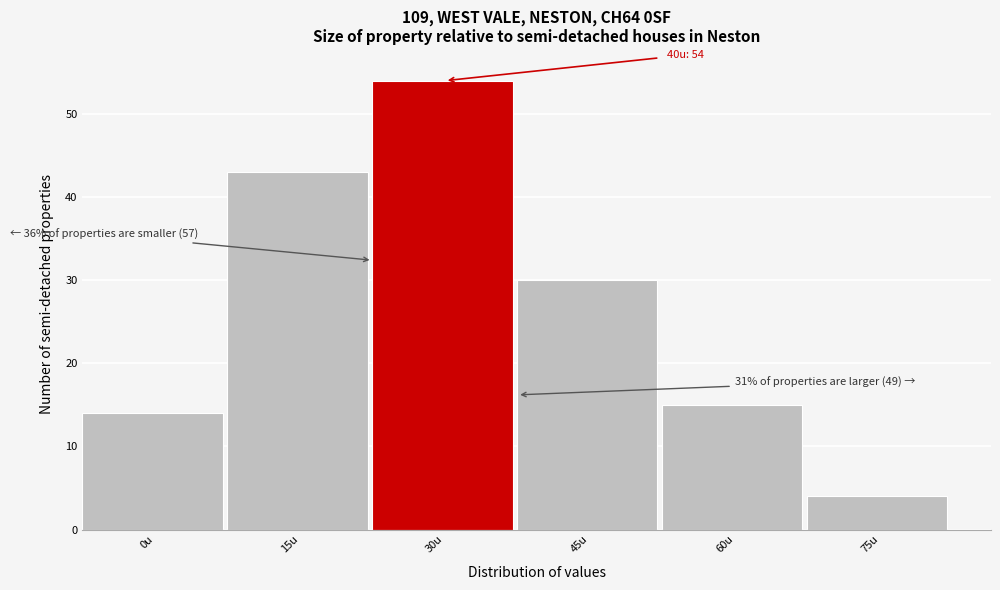

Reading right to left, what are all the values shown in this chart?

4	15	30	54	43	14